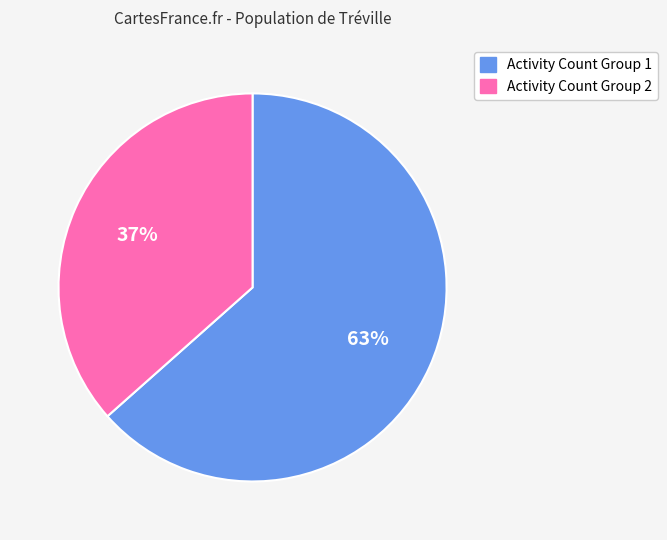

To the nearest percent, what portion does Activity Count Group 2 represent?

37%